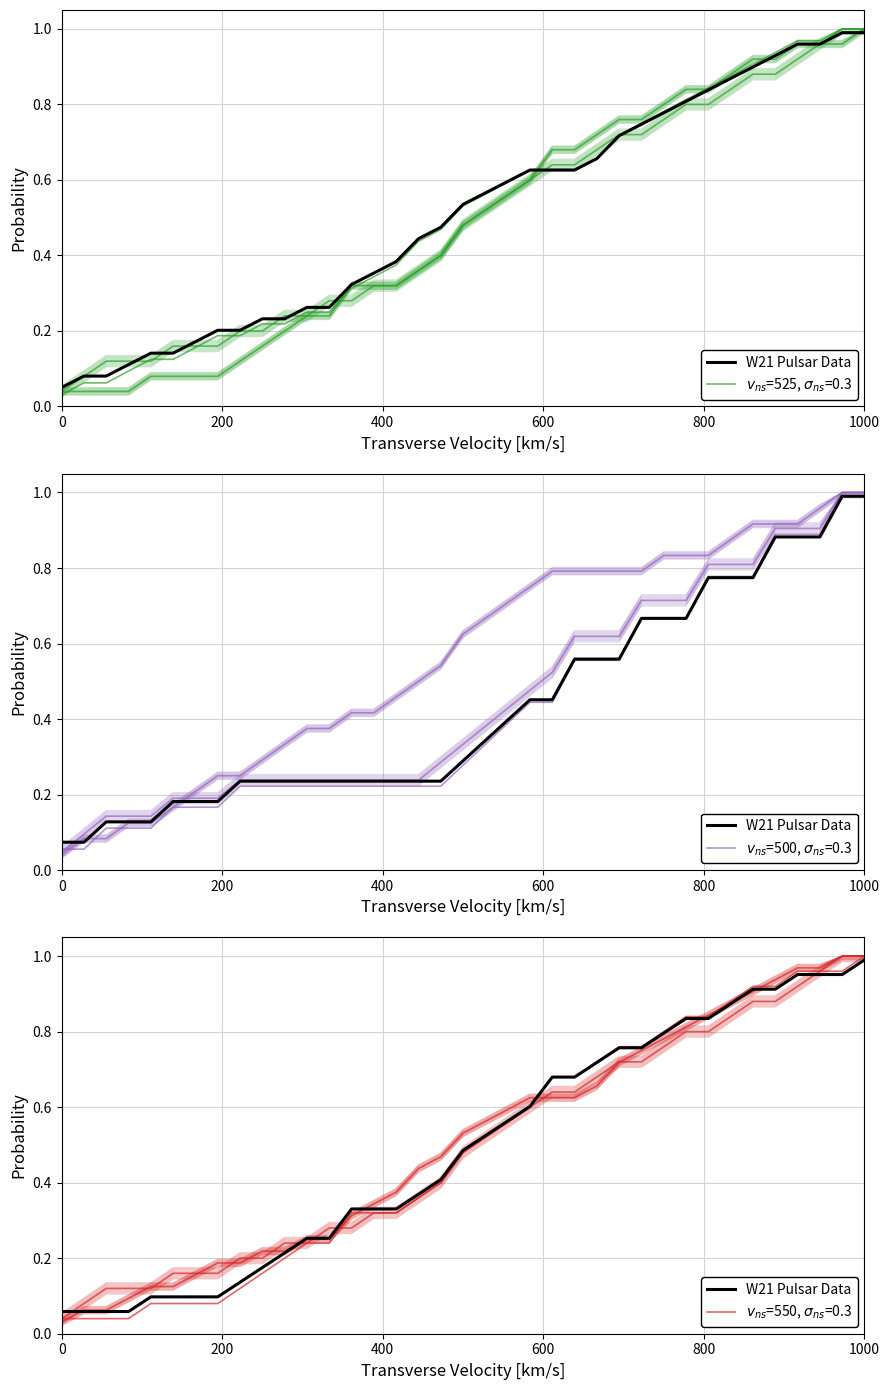

What is the value of the 26th point from the left?

0.8